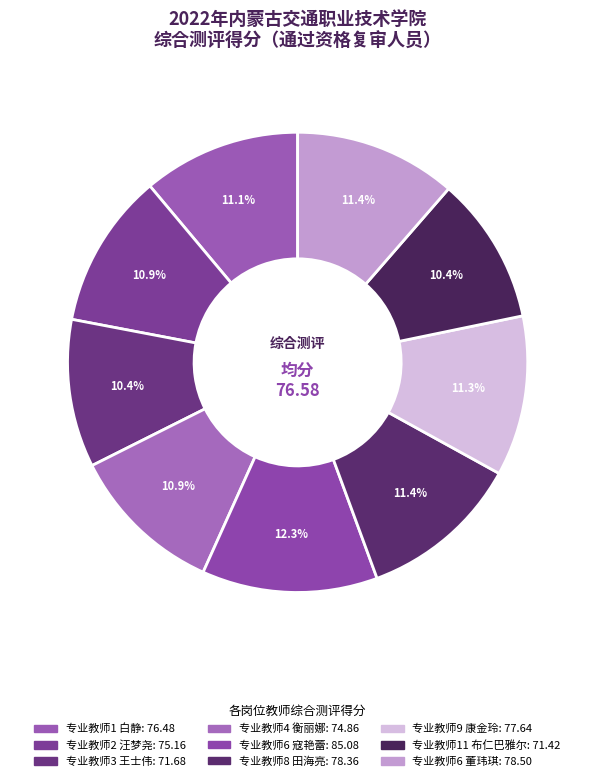

How many segments does this pie chart have?

9